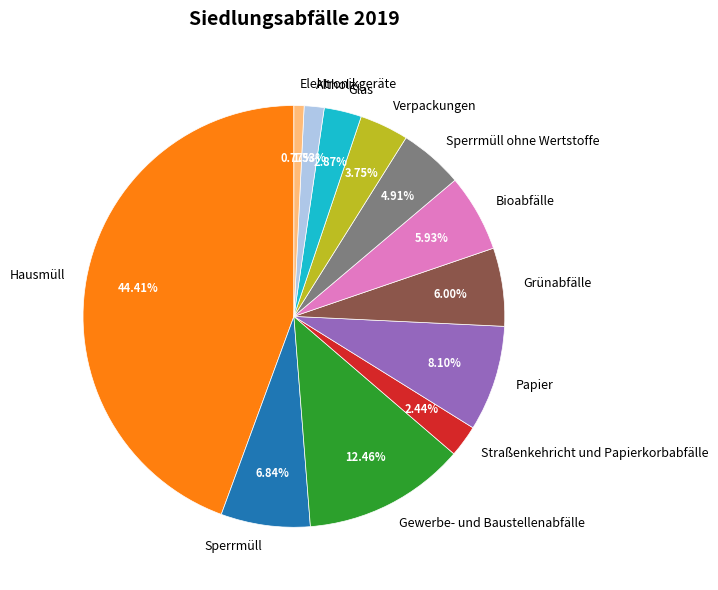

What is the ratio of the value at Bioabfälle to the value at Grünabfälle?

1.0